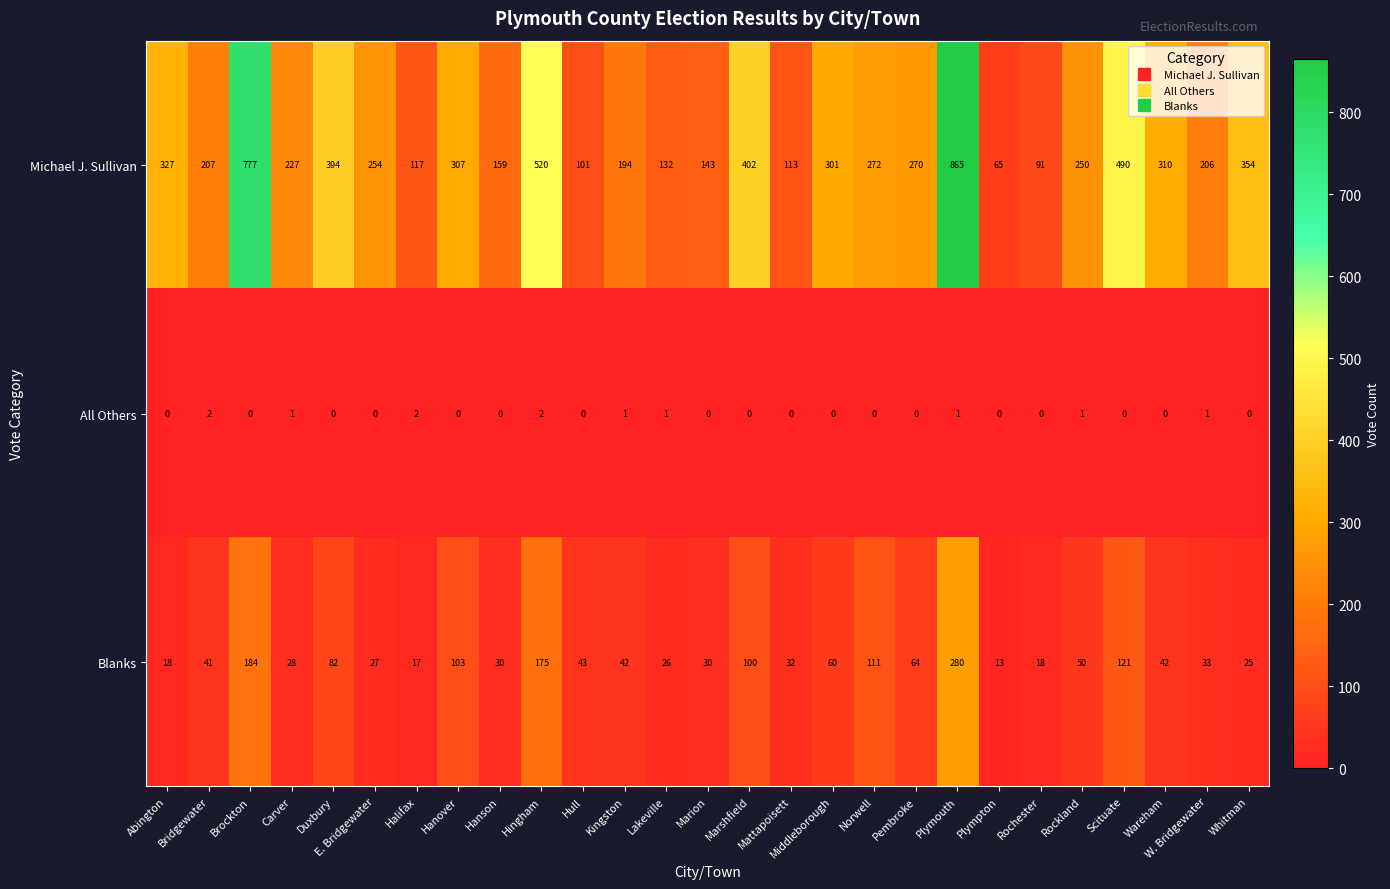

The Michael J. Sullivan series shows 248 at Plymouth. True or false?

False